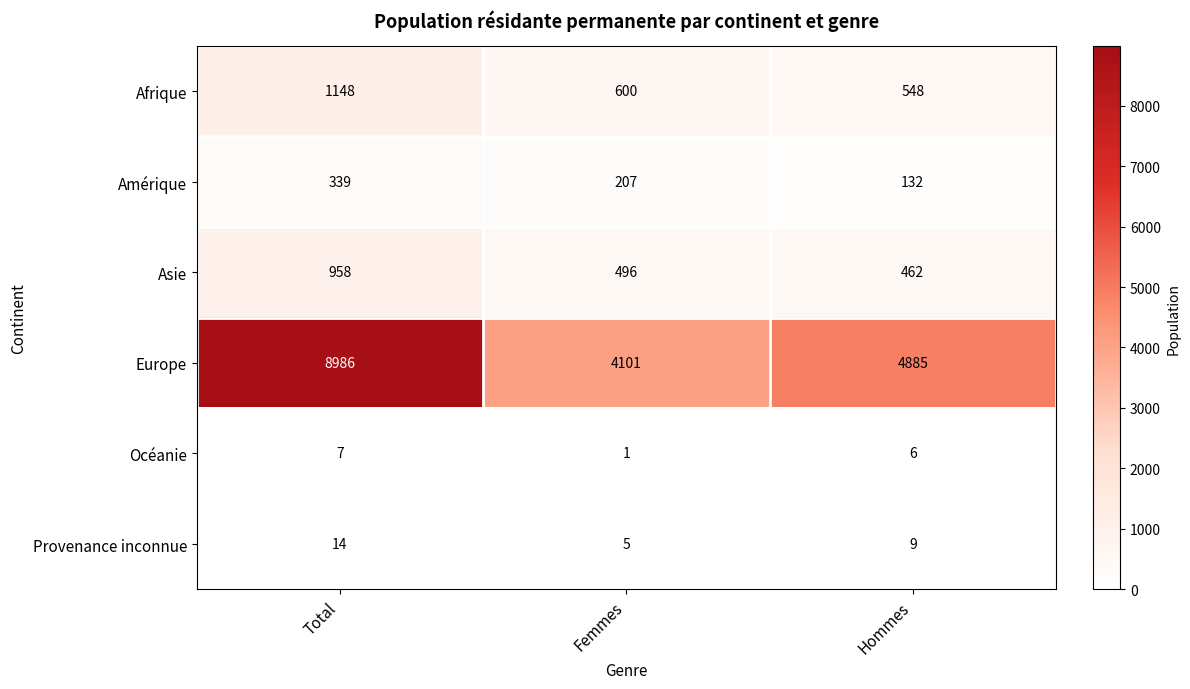

Reading left to right, list all the values displayed in this chart.

Afrique: Total=1148	Femmes=600	Hommes=548
Amérique: Total=339	Femmes=207	Hommes=132
Asie: Total=958	Femmes=496	Hommes=462
Europe: Total=8986	Femmes=4101	Hommes=4885
Océanie: Total=7	Femmes=1	Hommes=6
Provenance inconnue: Total=14	Femmes=5	Hommes=9